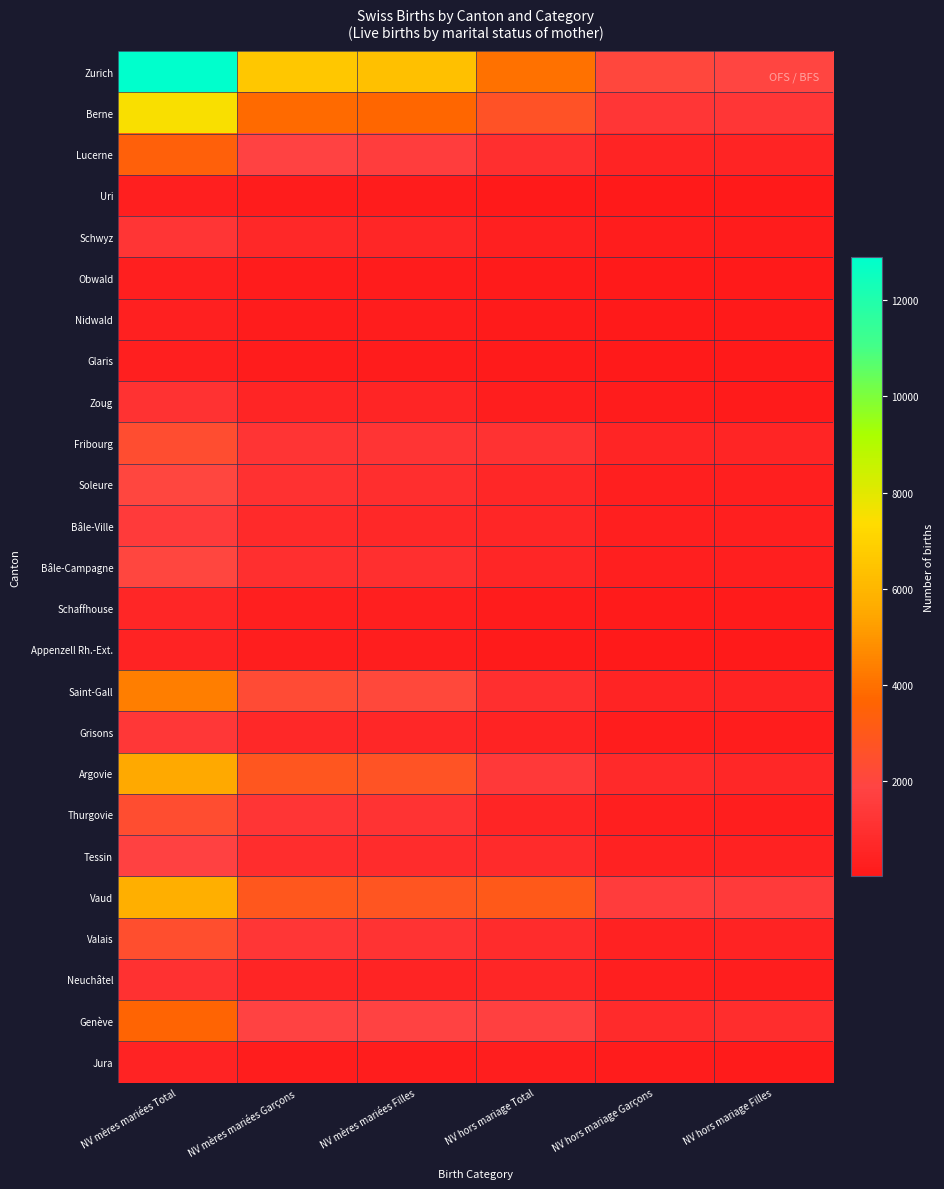

What is the total value across all series at NV hors mariage Garçons?

11548